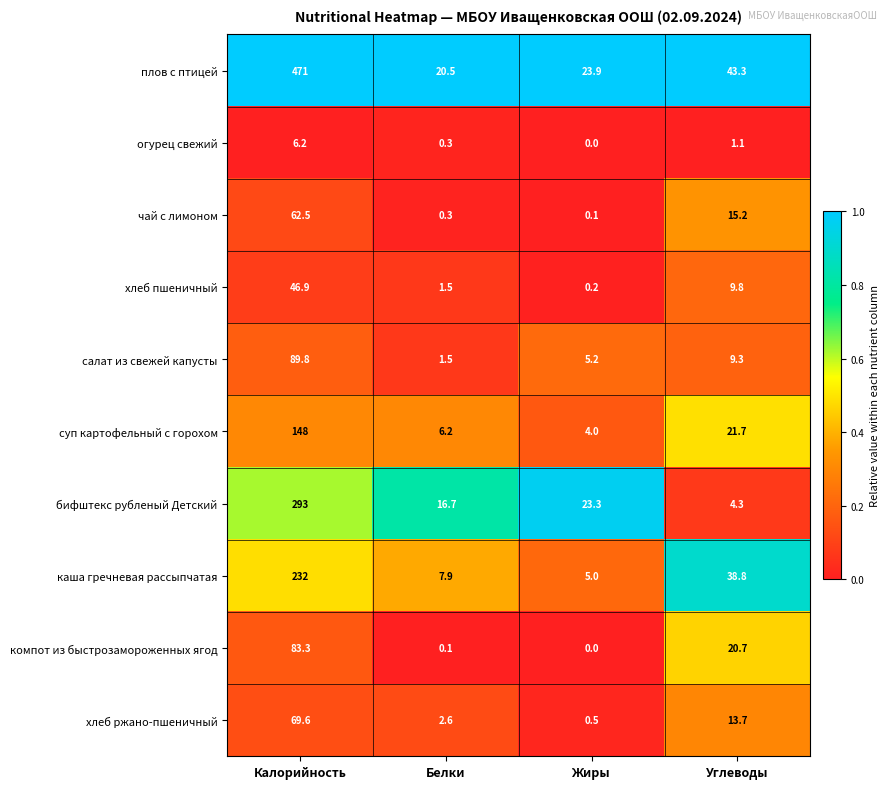

What is the difference between the хлеб ржано-пшеничный values at Белки and Калорийность?

67.0